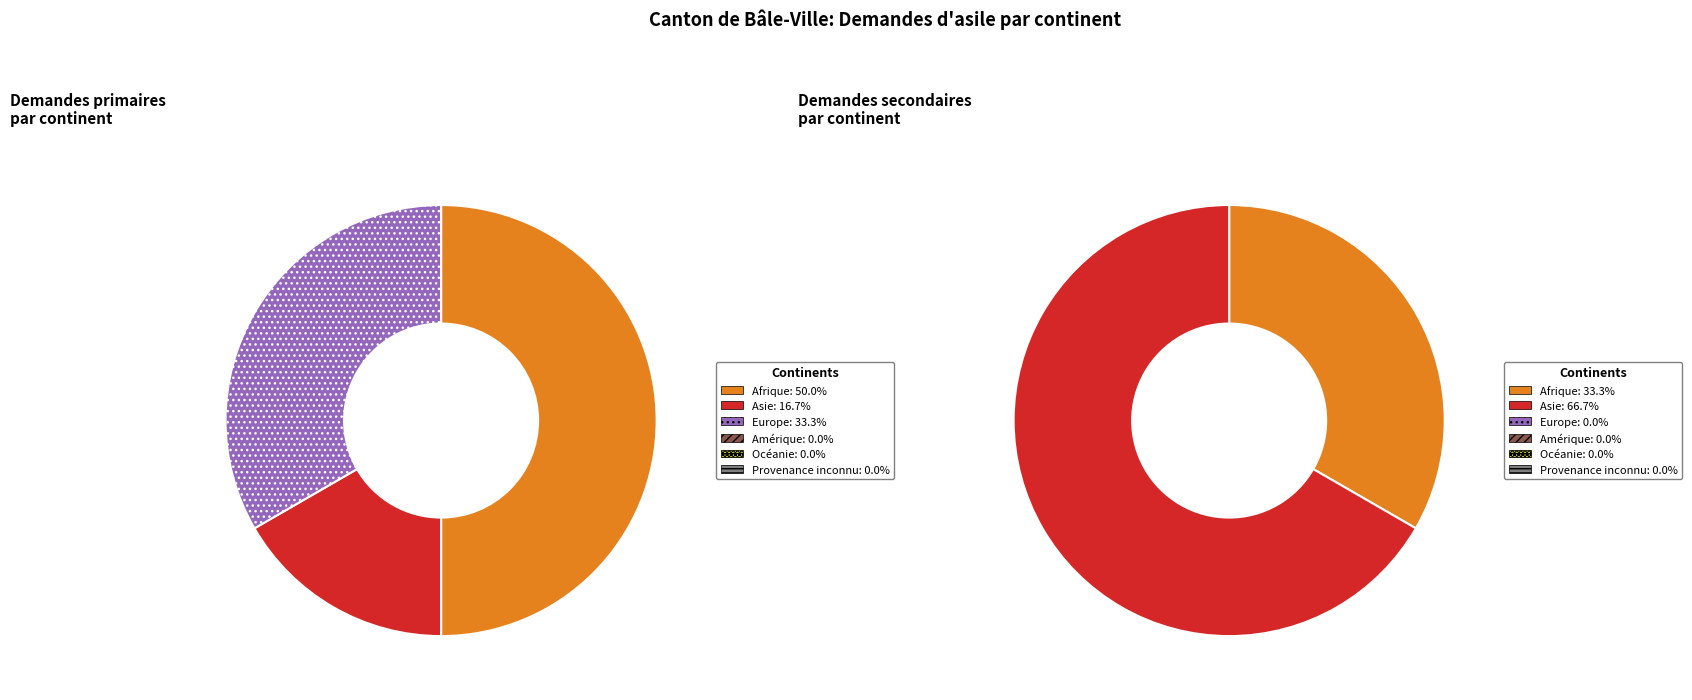

Which has a higher value, Océanie or Europe?

Europe